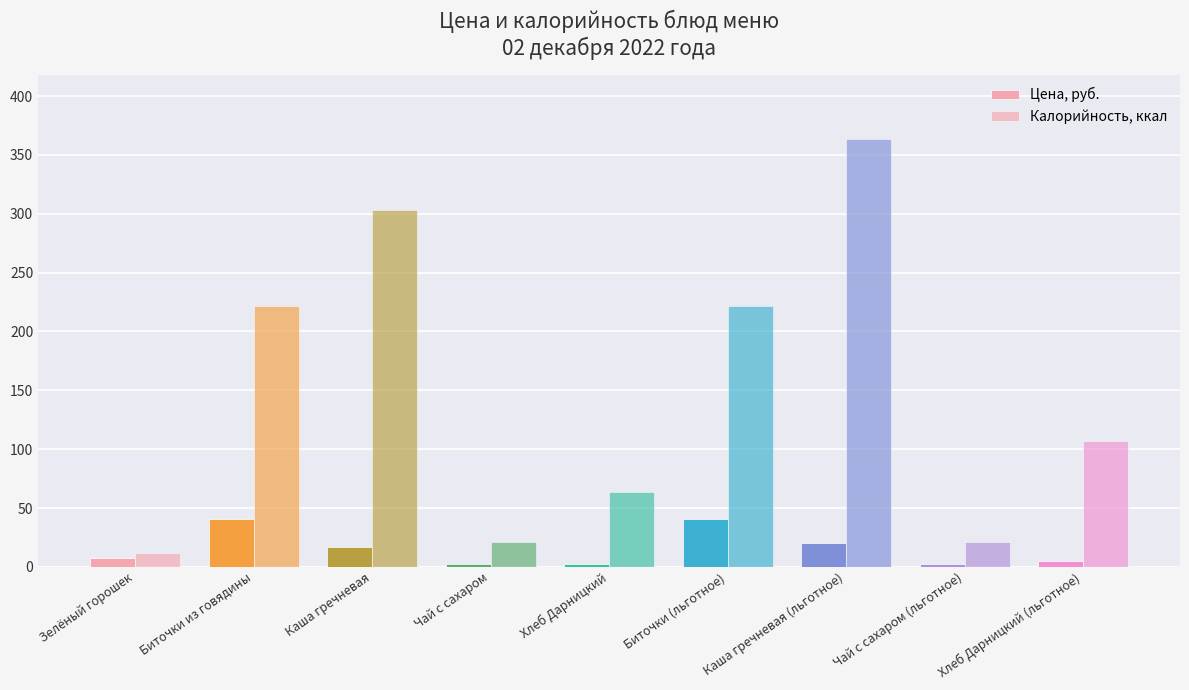

The value of Калорийность, ккал at Зелёный горошек is 18.8. True or false?

False